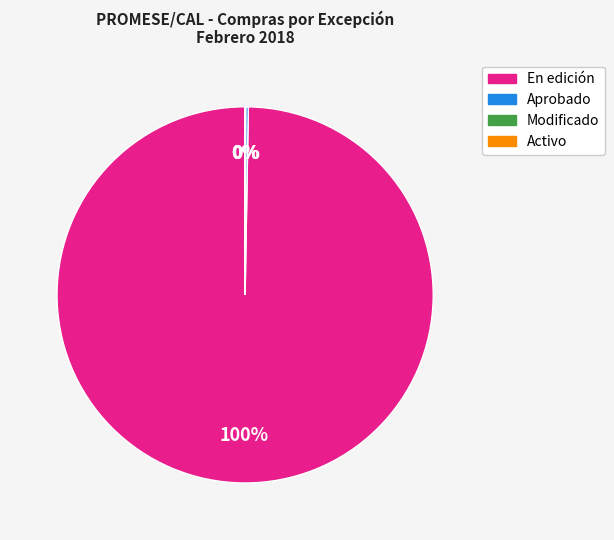

Which slice is the largest?

En edición